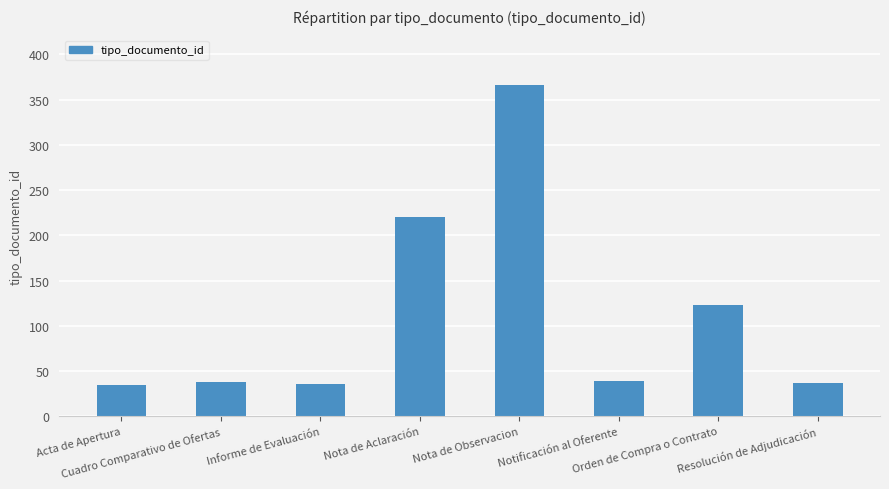

Between Orden de Compra o Contrato and Nota de Observacion, which is larger?

Nota de Observacion